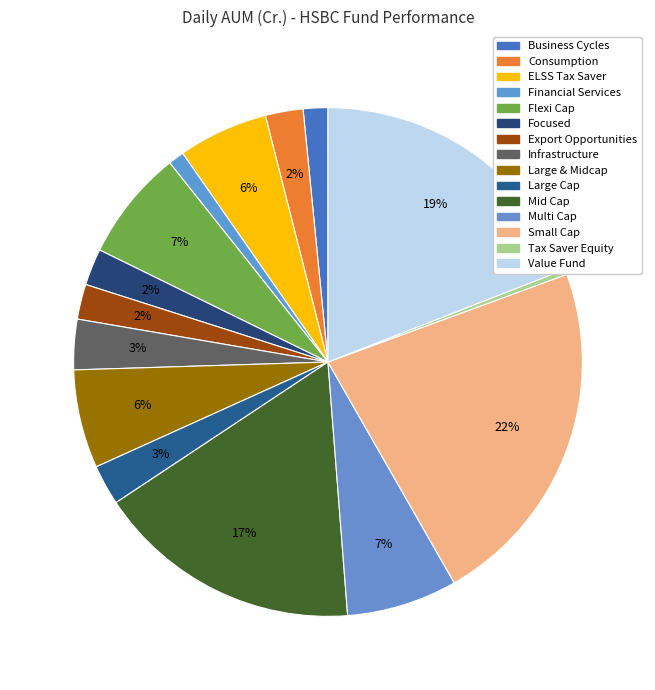

How many slices are in this pie chart?

15